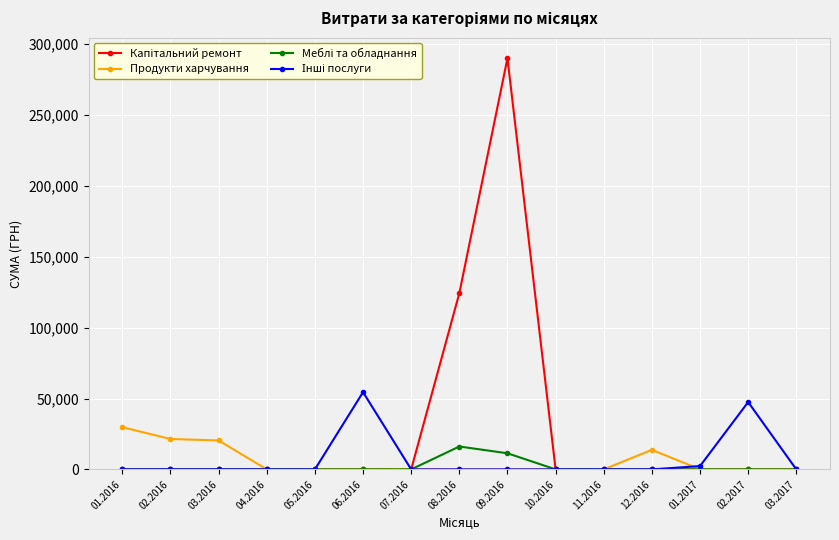

What is the total value across all series at 08.2016?

140471.2